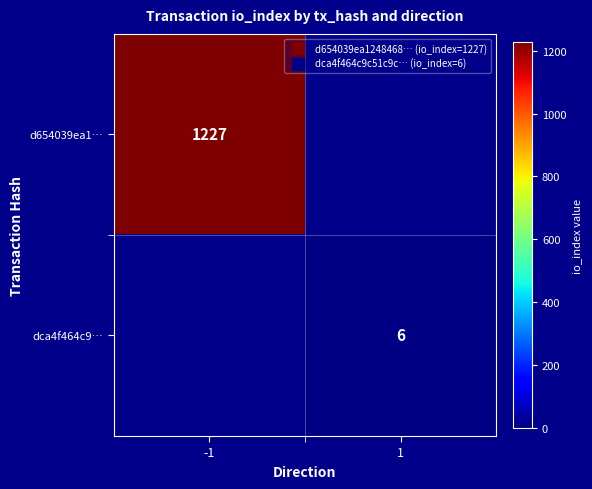

What is the maximum value shown in the chart?

1227.0